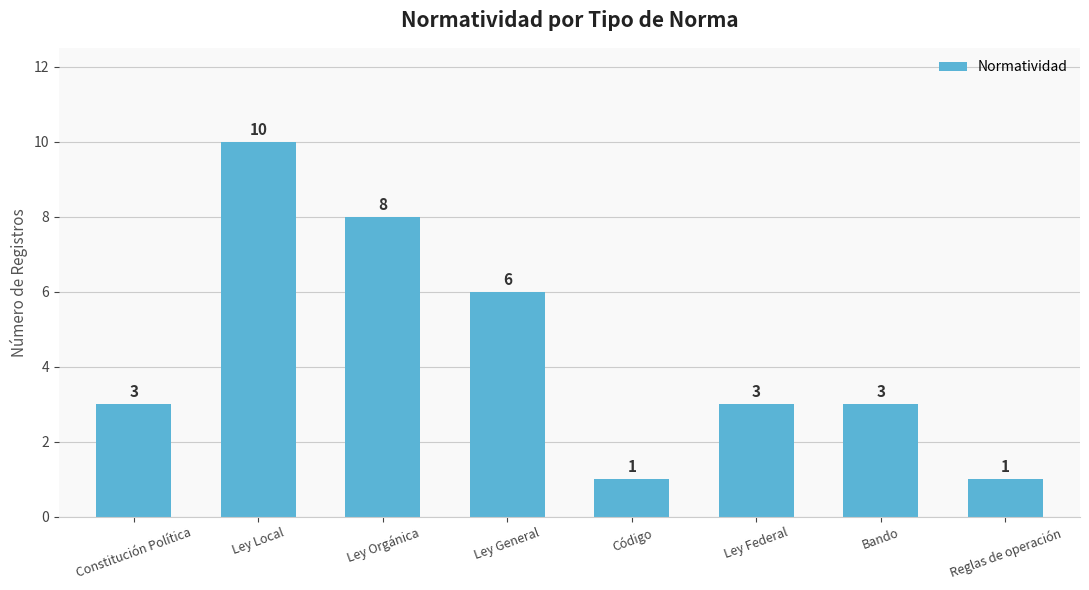

At which label is the value closest to 5?

Ley General